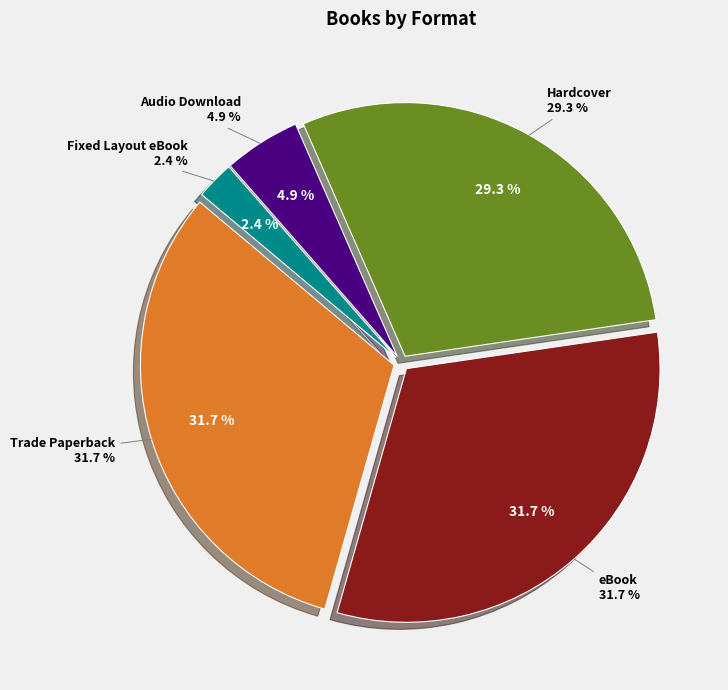

To the nearest percent, what is the average slice percentage?

20%